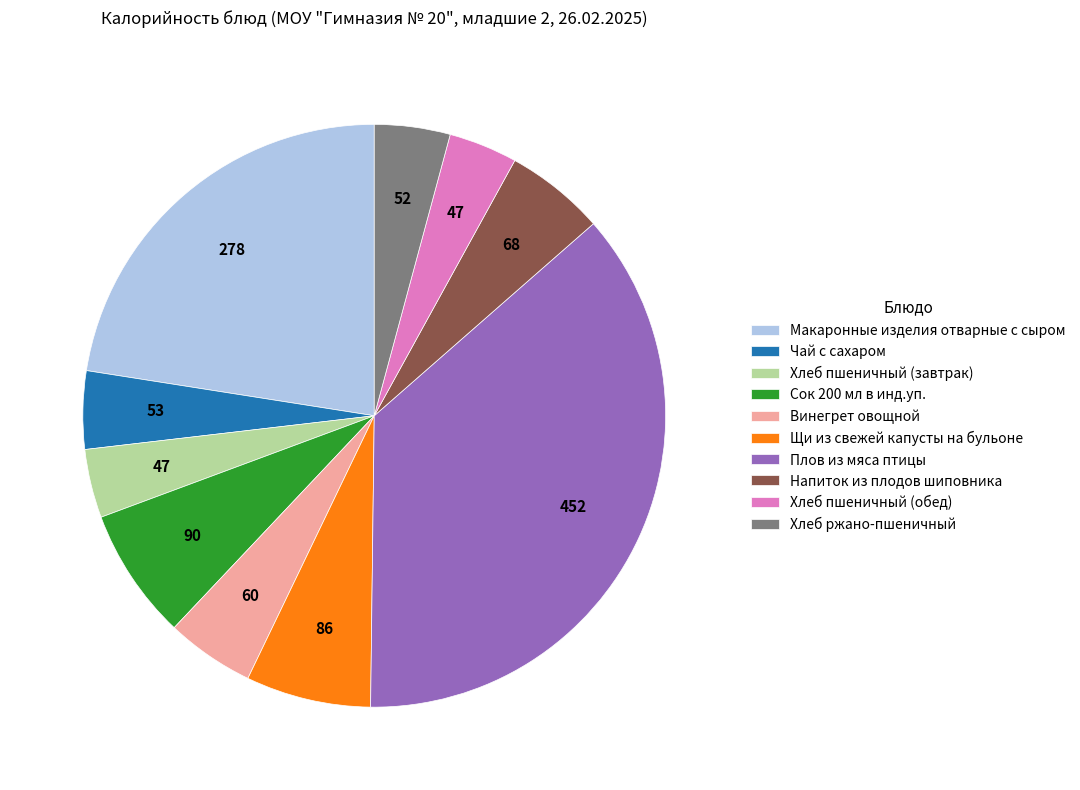

Between Сок 200 мл в инд.уп. and Чай с сахаром, which is larger?

Сок 200 мл в инд.уп.